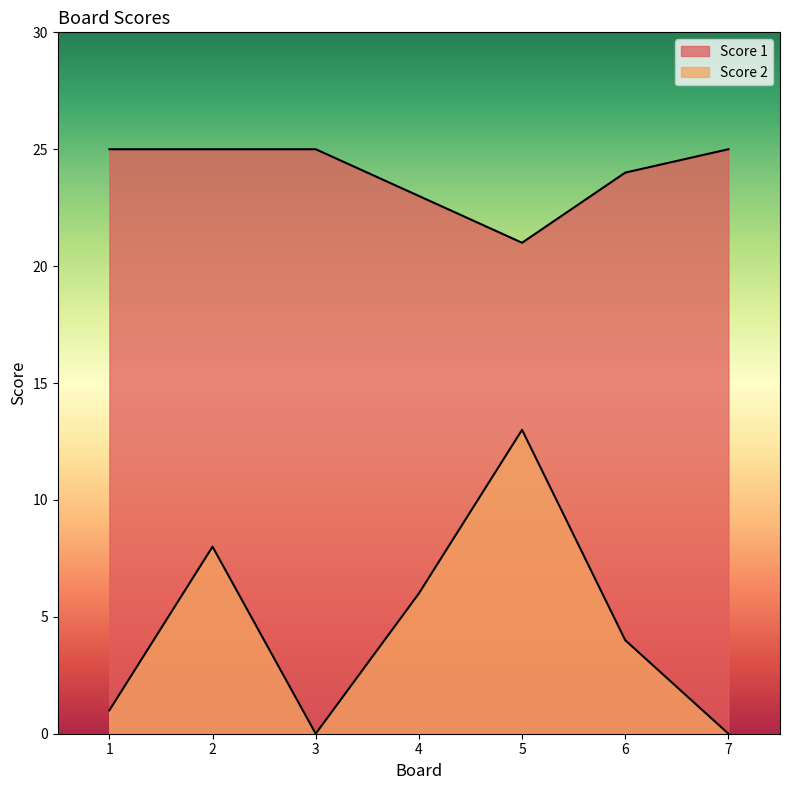

Between 1 and 3, which series saw the biggest shift?

Score 2